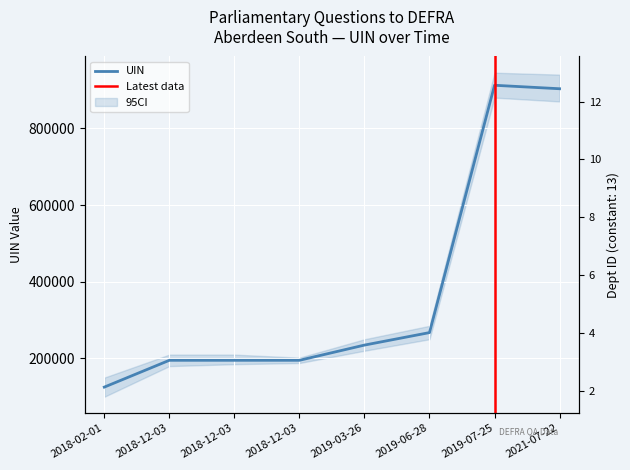

What is the difference between the maximum and second lowest values?

717079